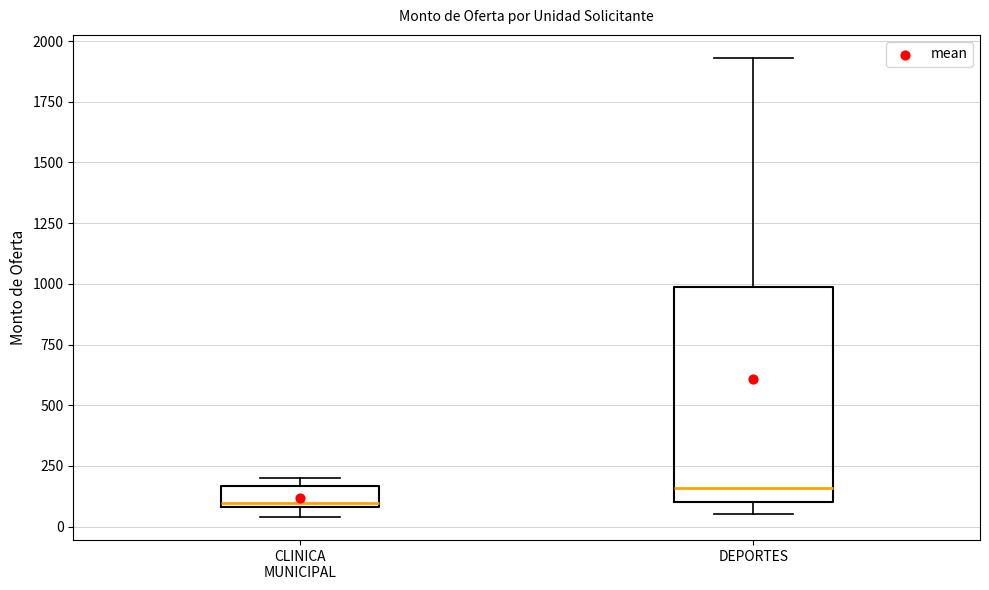

Which box has the lowest median line?

CLINICA MUNICIPAL